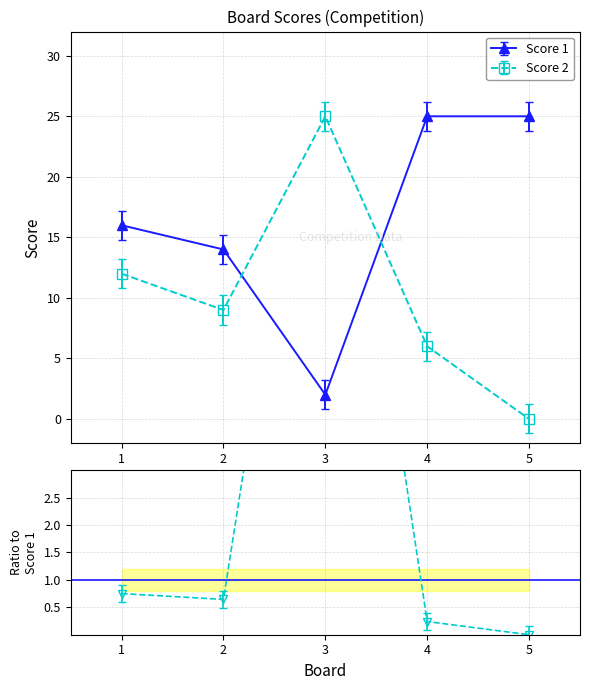

Count the number of categories in the chart.

5